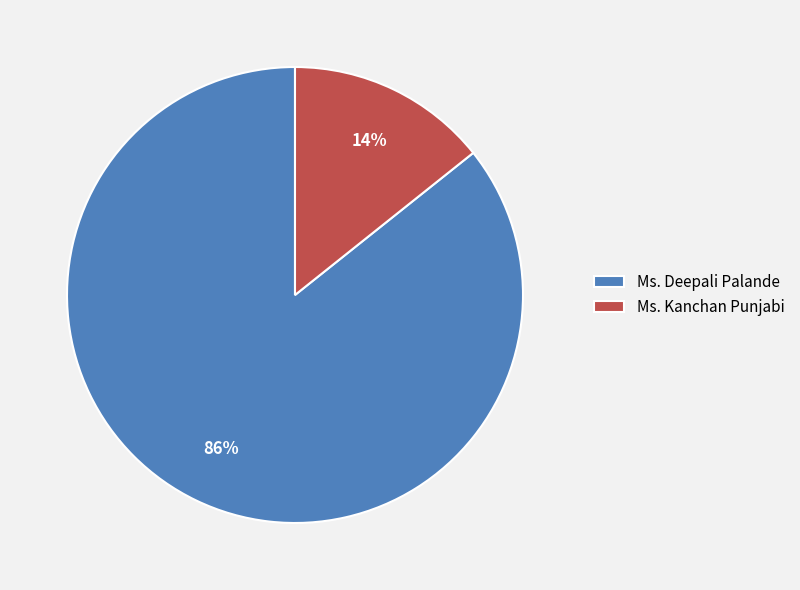

Between Ms. Kanchan Punjabi and Ms. Deepali Palande, which is larger?

Ms. Deepali Palande